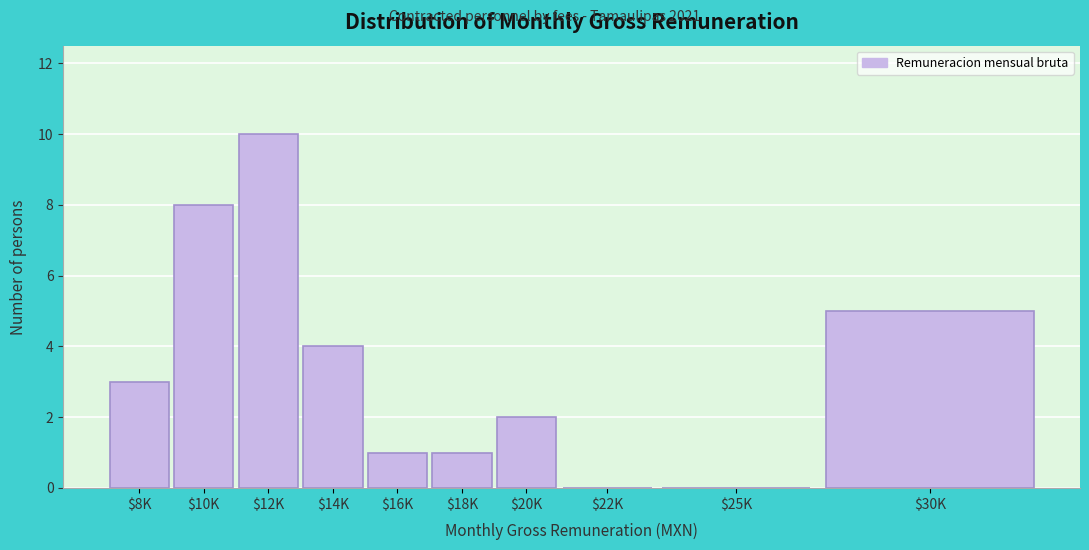

Which label corresponds to the largest value in the chart?

$12K